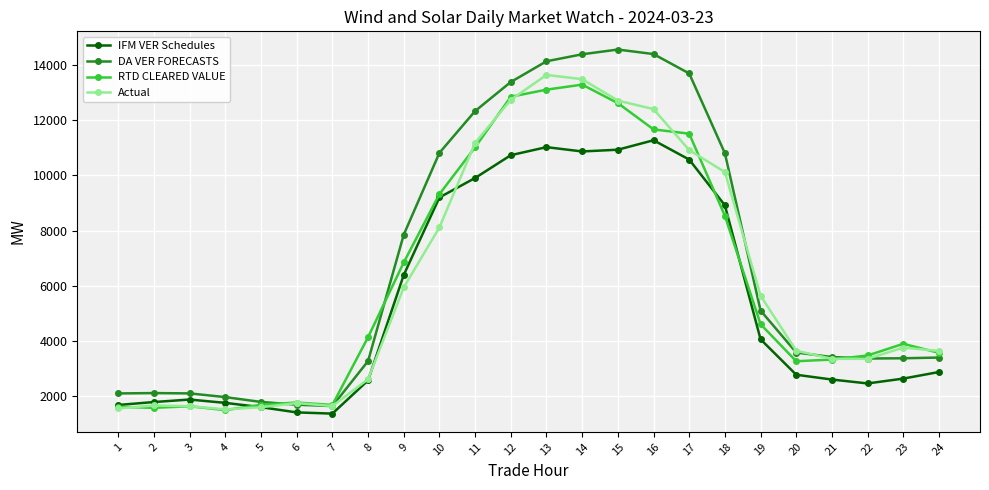

Which series has the largest range (max minus min)?

DA VER FORECASTS